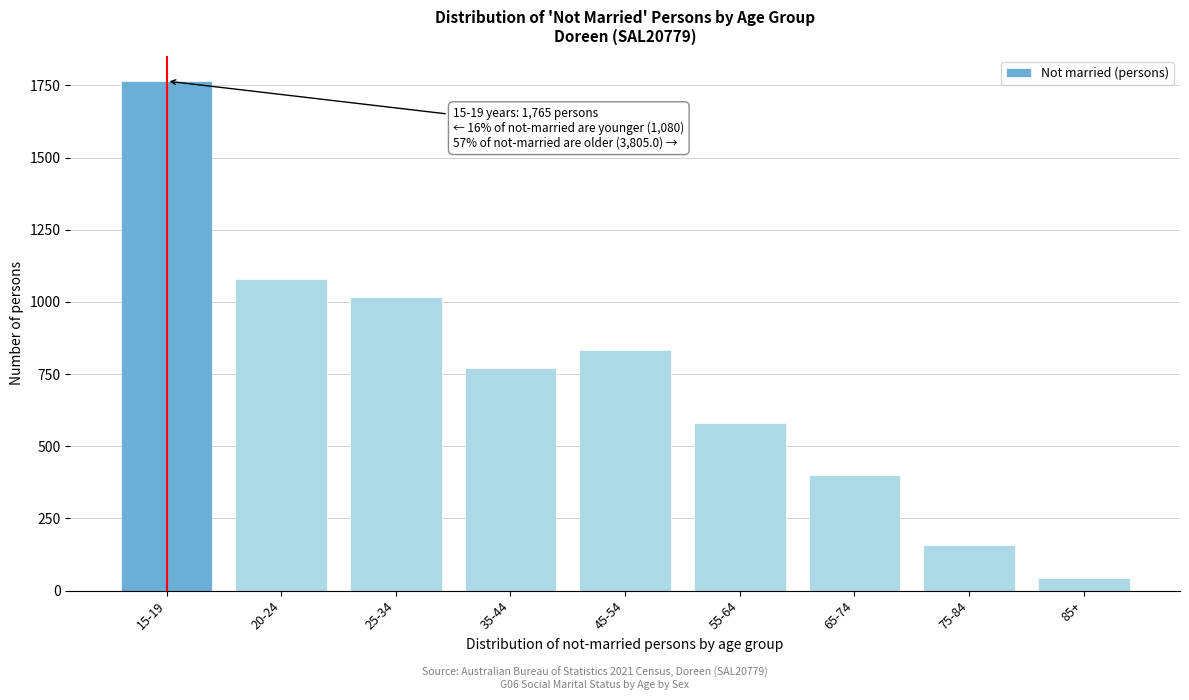

Reading left to right, extract all data points from this chart.

1765	1080	1016	770	835	579	402	158	45